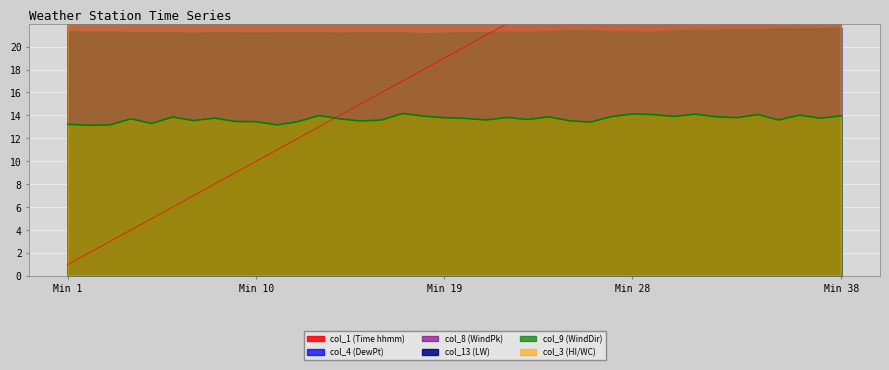

True or false: col_9 (WindDir) and col_4 (DewPt) cross at least once.

False